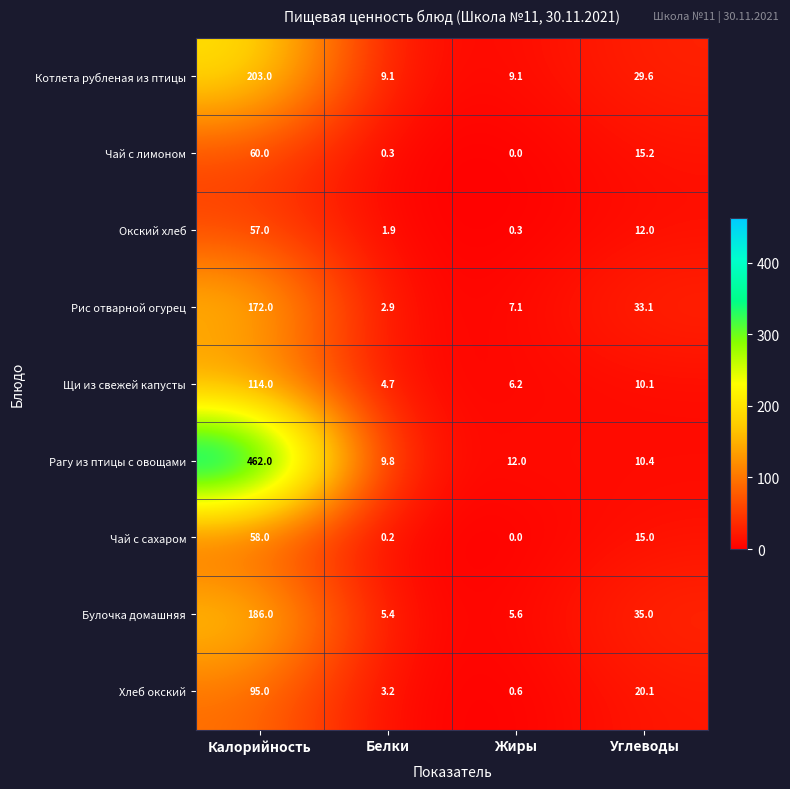

Where is Окский хлеб nearest to the value 28?

Углеводы